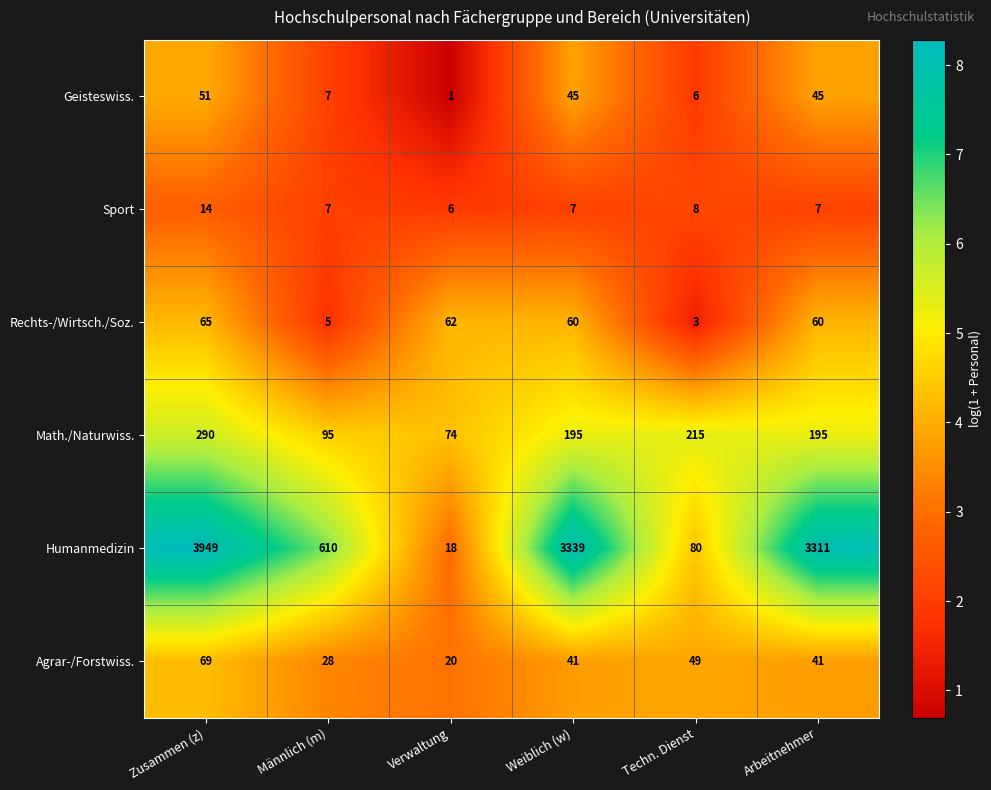

What is the difference between the maximum and minimum values in the Math./Naturwiss. series?

216